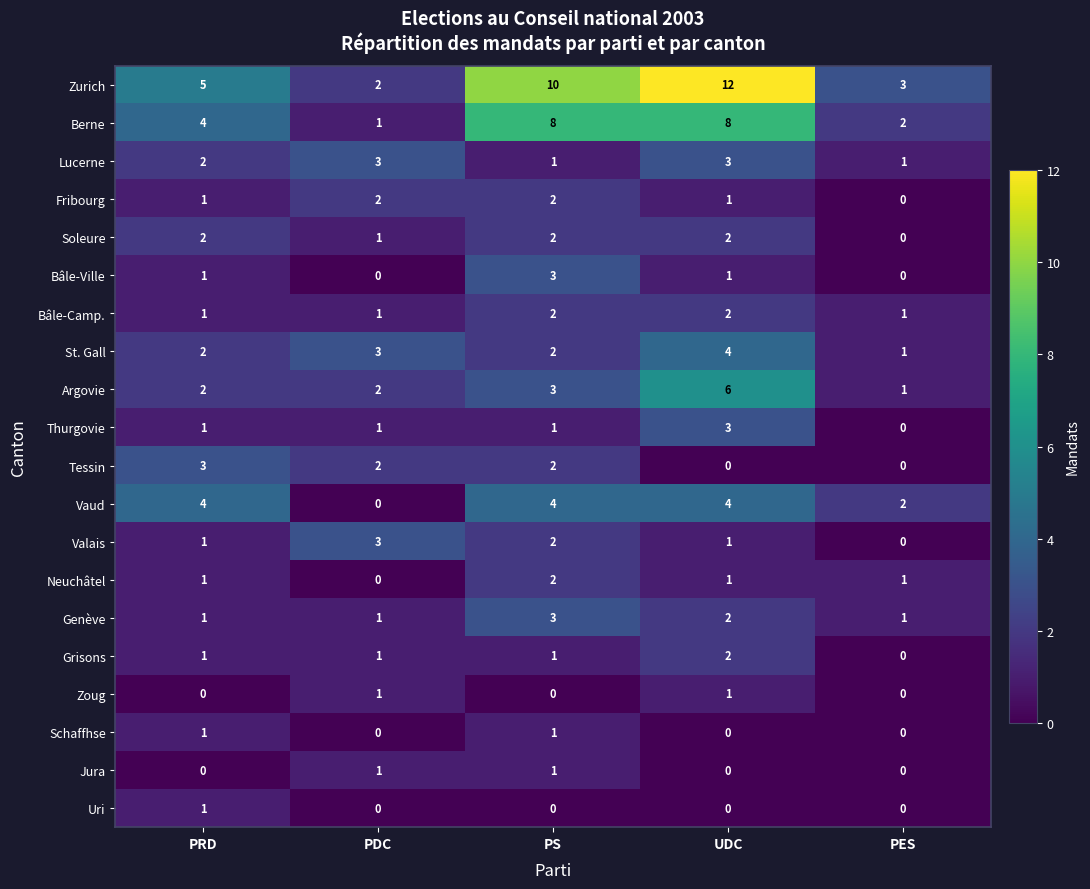

Which series changed the most between PS and PES?

Zurich